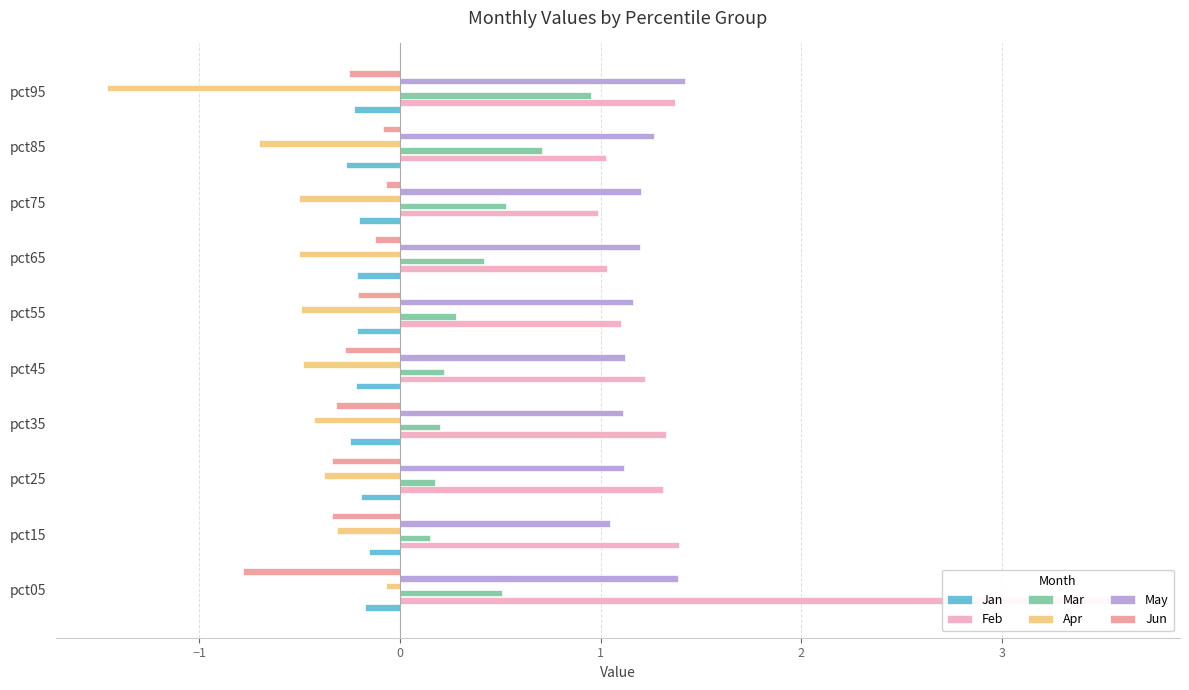

What are all the series names shown in the legend?

Jan, Feb, Mar, Apr, May, Jun